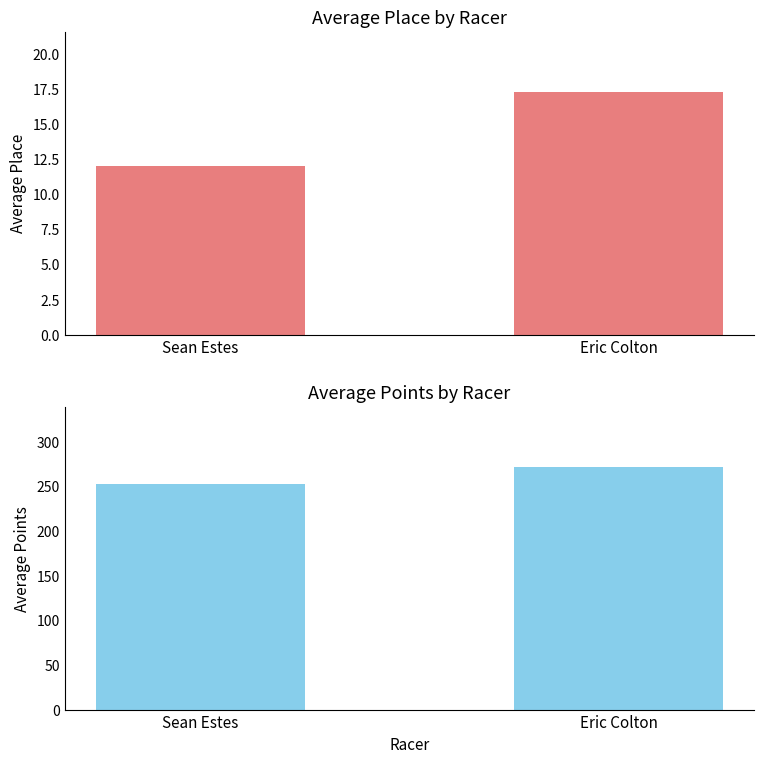

What is the minimum value for Average Place?

12.0